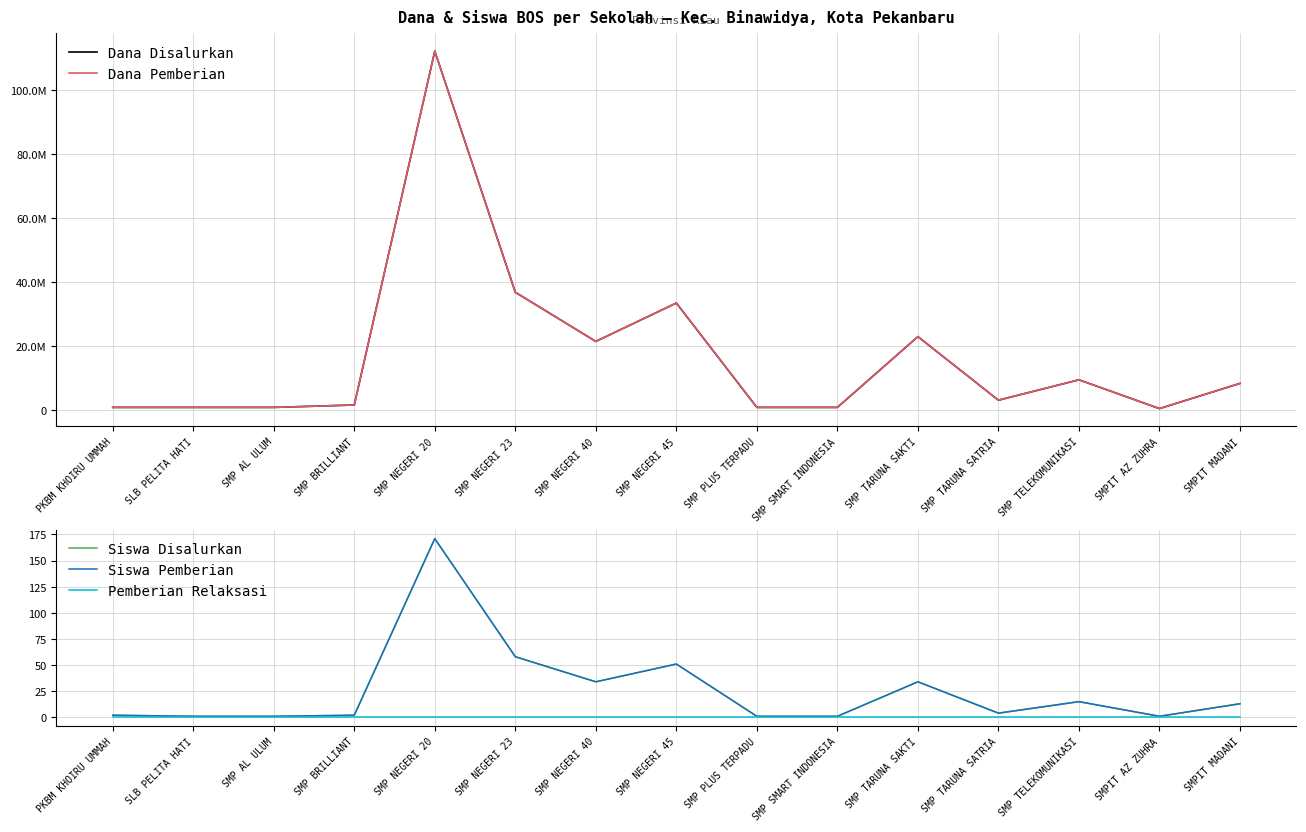

Which series changed the most between SMP NEGERI 20 and SMP NEGERI 45?

Dana Disalurkan